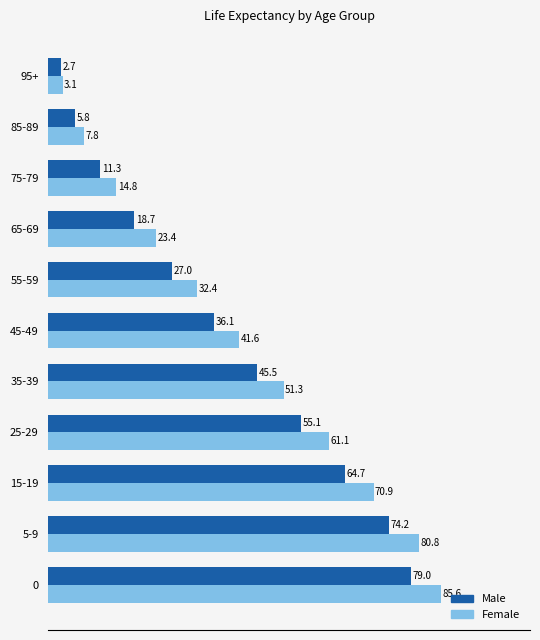

Which series has the widest spread of values?

Female